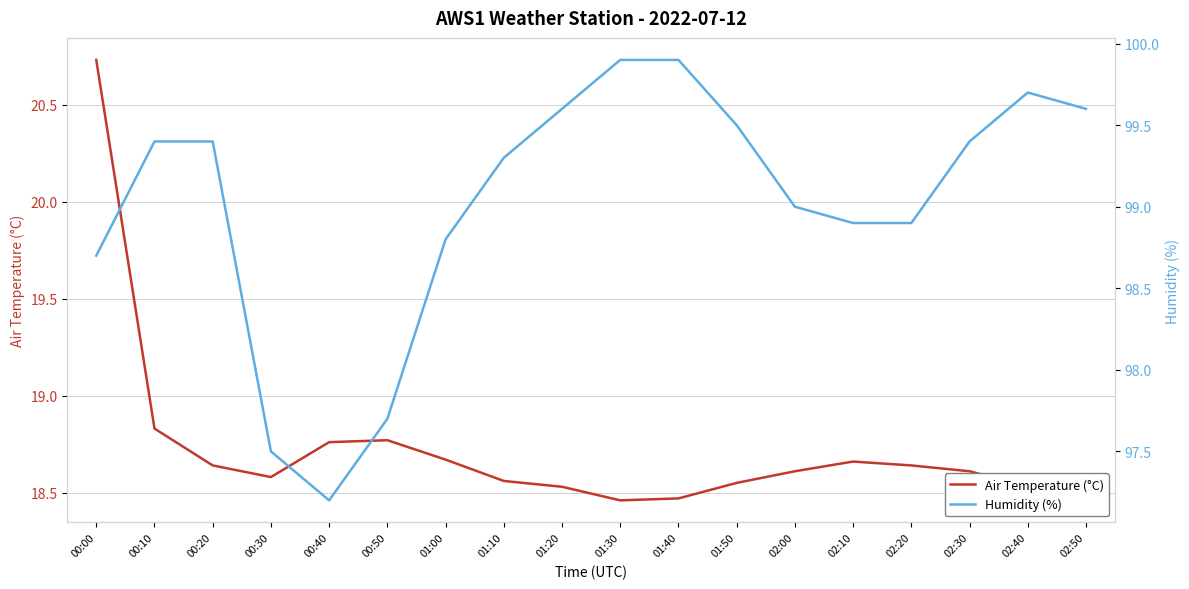

Which category has the lowest value in the Humidity (%) series?

00:40